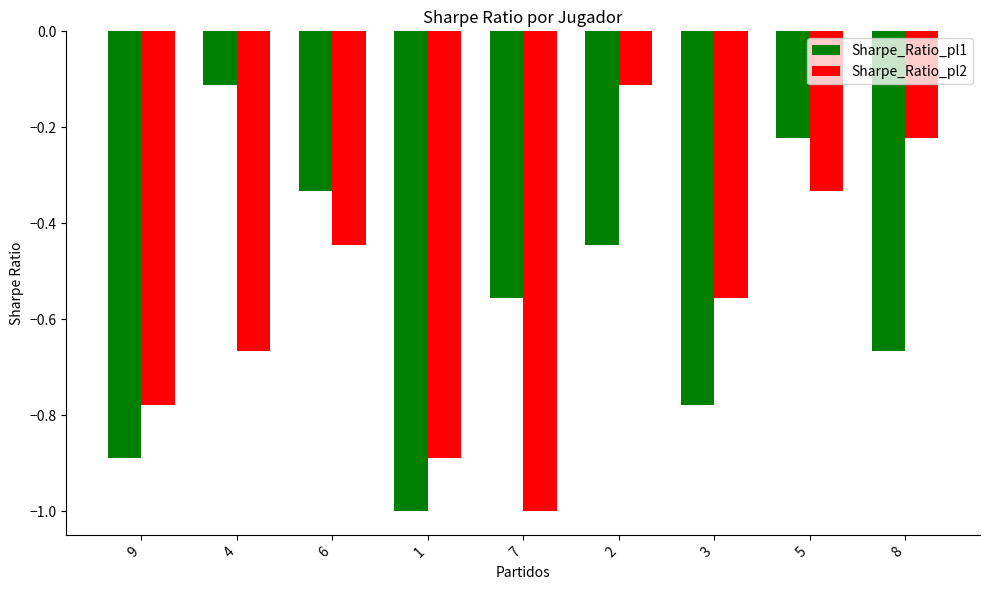

List the labels in order of Sharpe_Ratio_pl1 value, largest first.

4, 5, 6, 2, 7, 8, 3, 9, 1